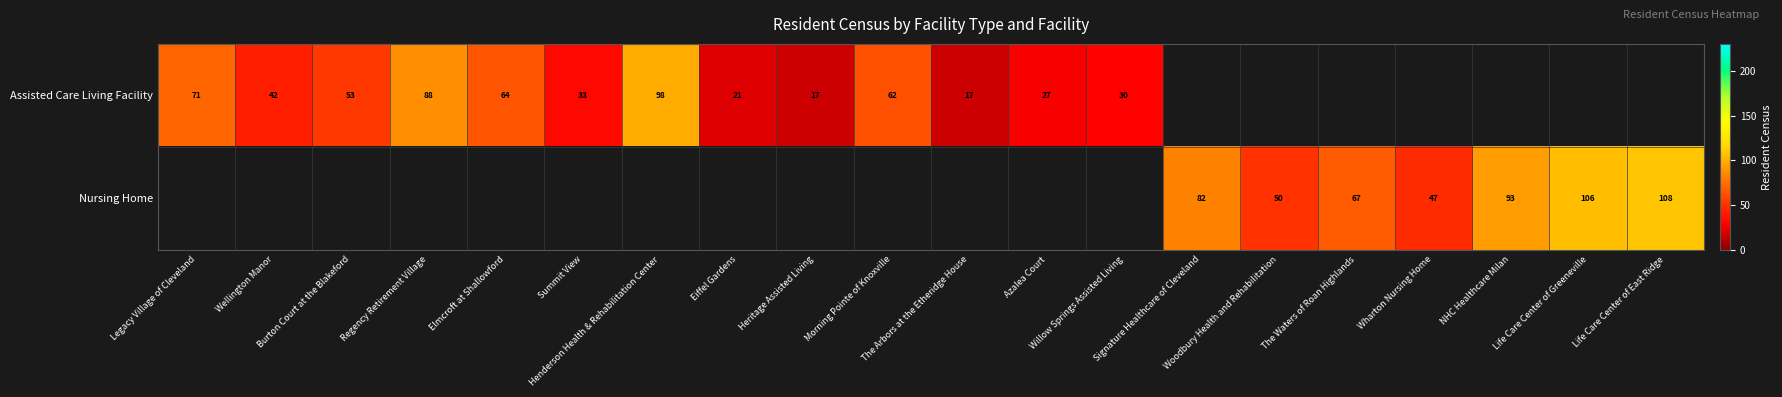

At which category does the chart reach its minimum across all series?

Heritage Assisted Living